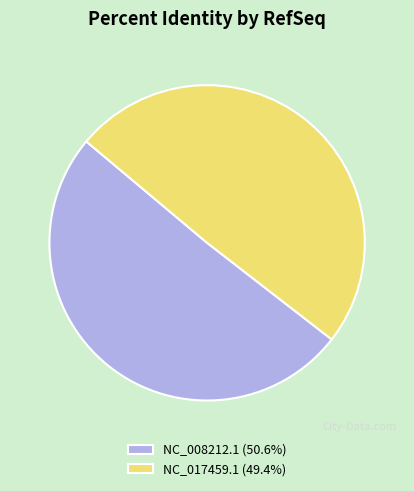

How many segments does this pie chart have?

2